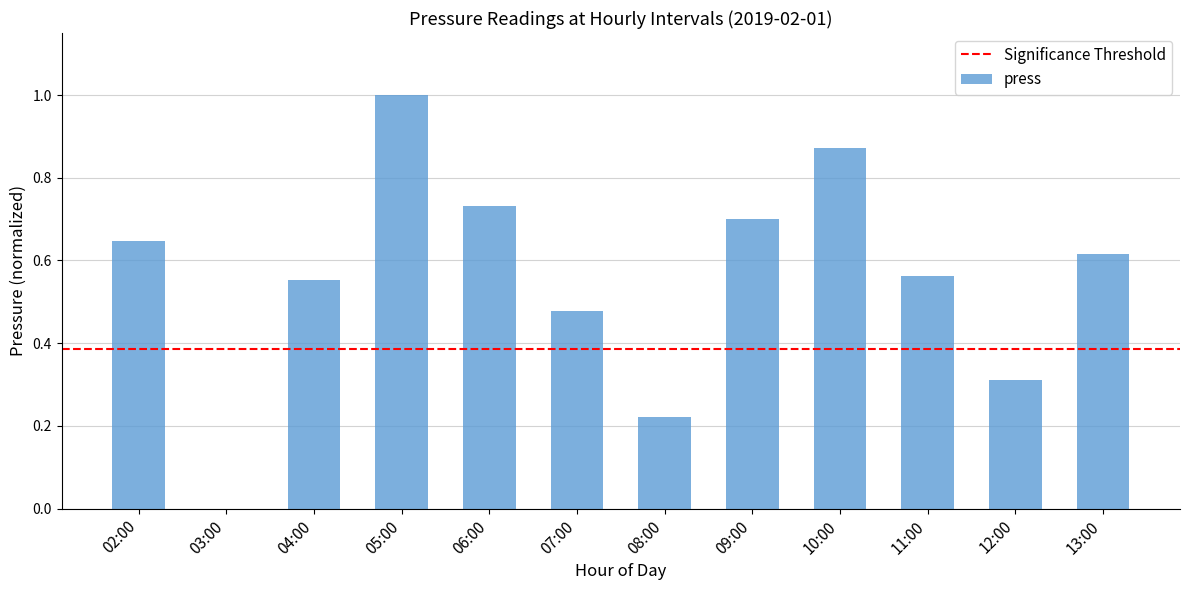

The chart shows a value of 0.7 at 09:00. True or false?

True